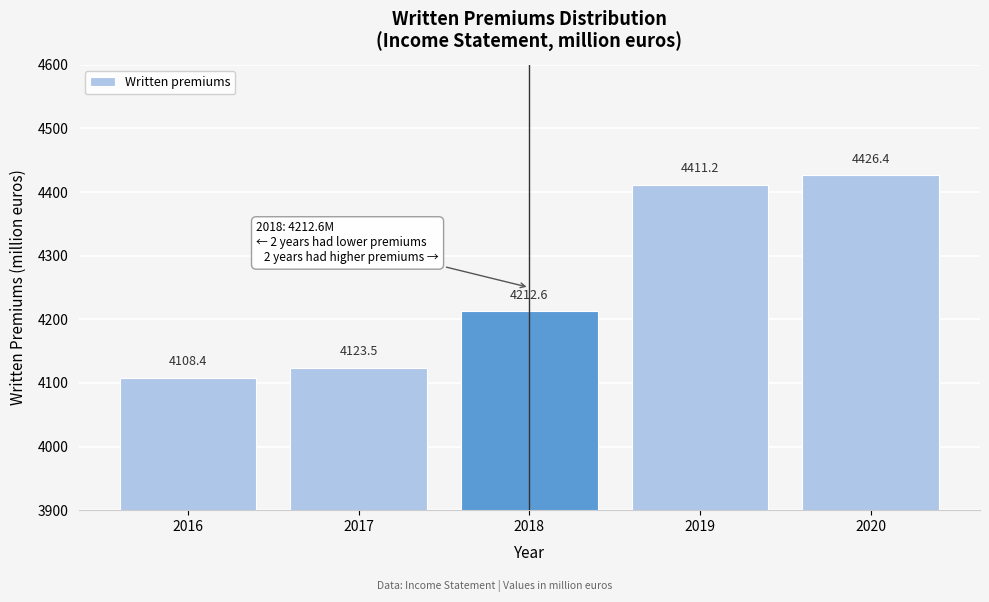

Reading left to right, extract all data points from this chart.

4108.4	4123.5	4212.6	4411.2	4426.4